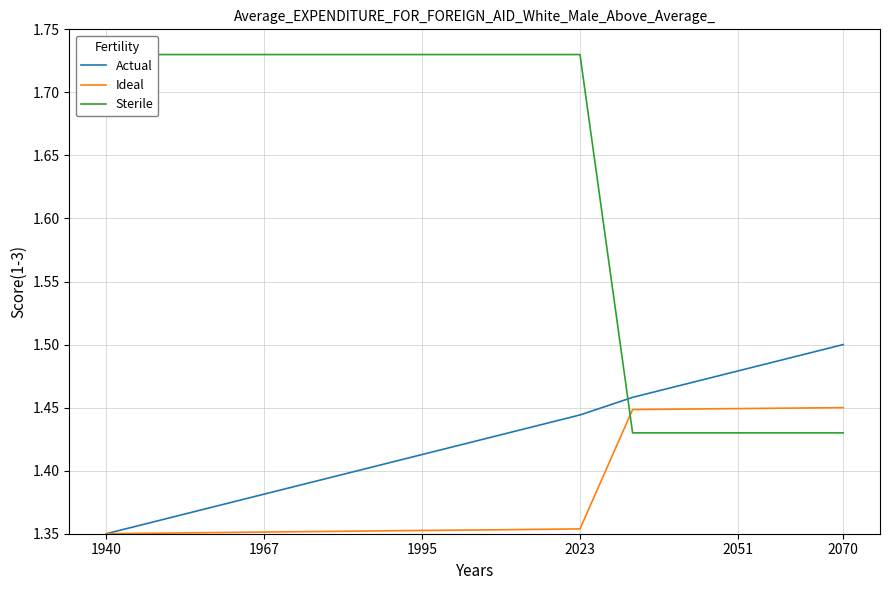

True or false: Actual has a value of 2.0 at 2023.

False